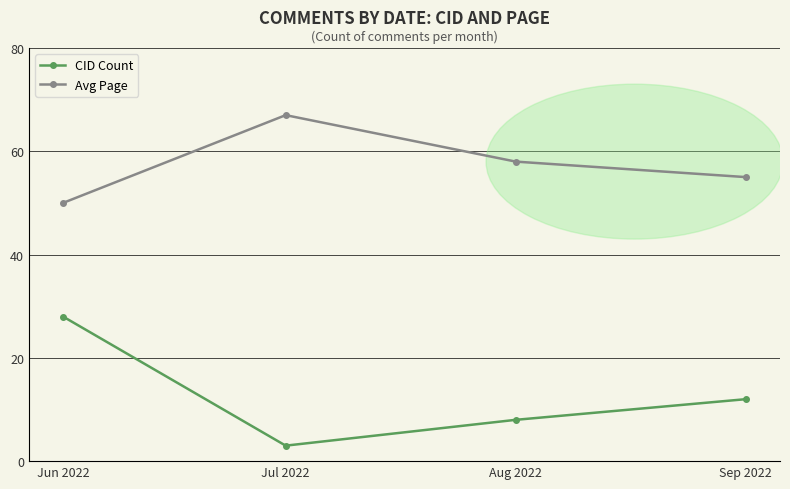

Count the Avg Page values in the range 55 to 67.

3